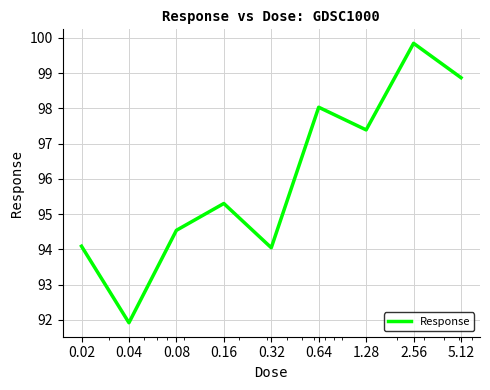

What is the difference between the maximum and minimum values?

7.9